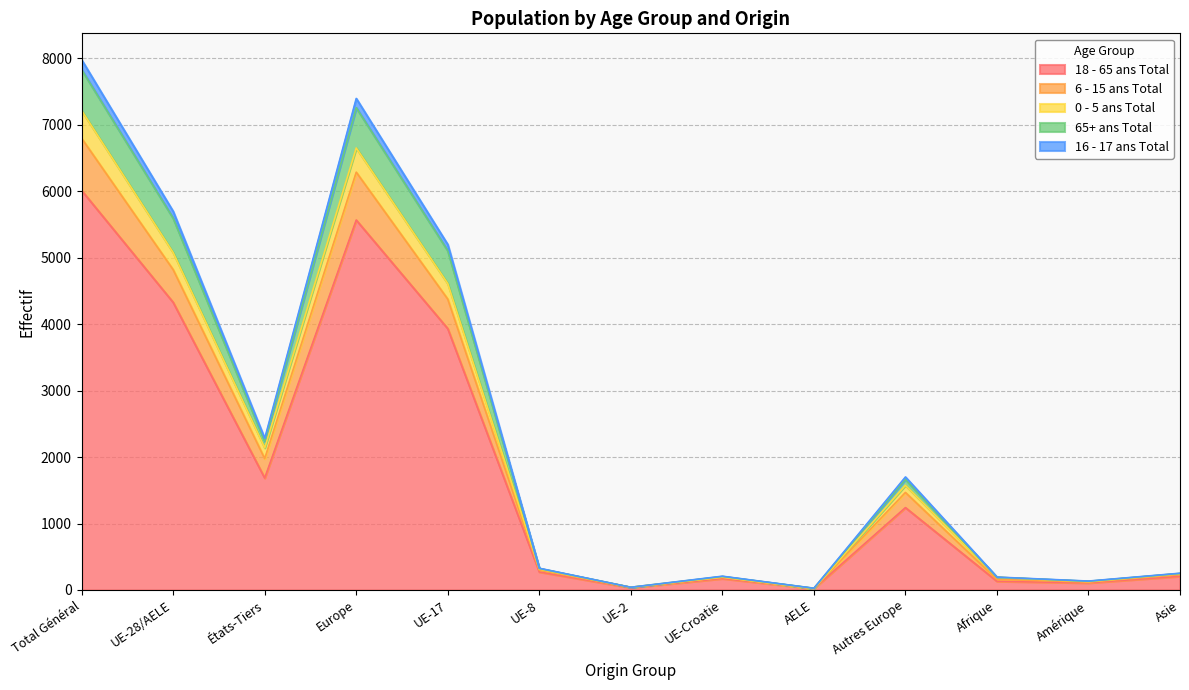

Which category has the highest value in the 16 - 17 ans Total series?

Total Général